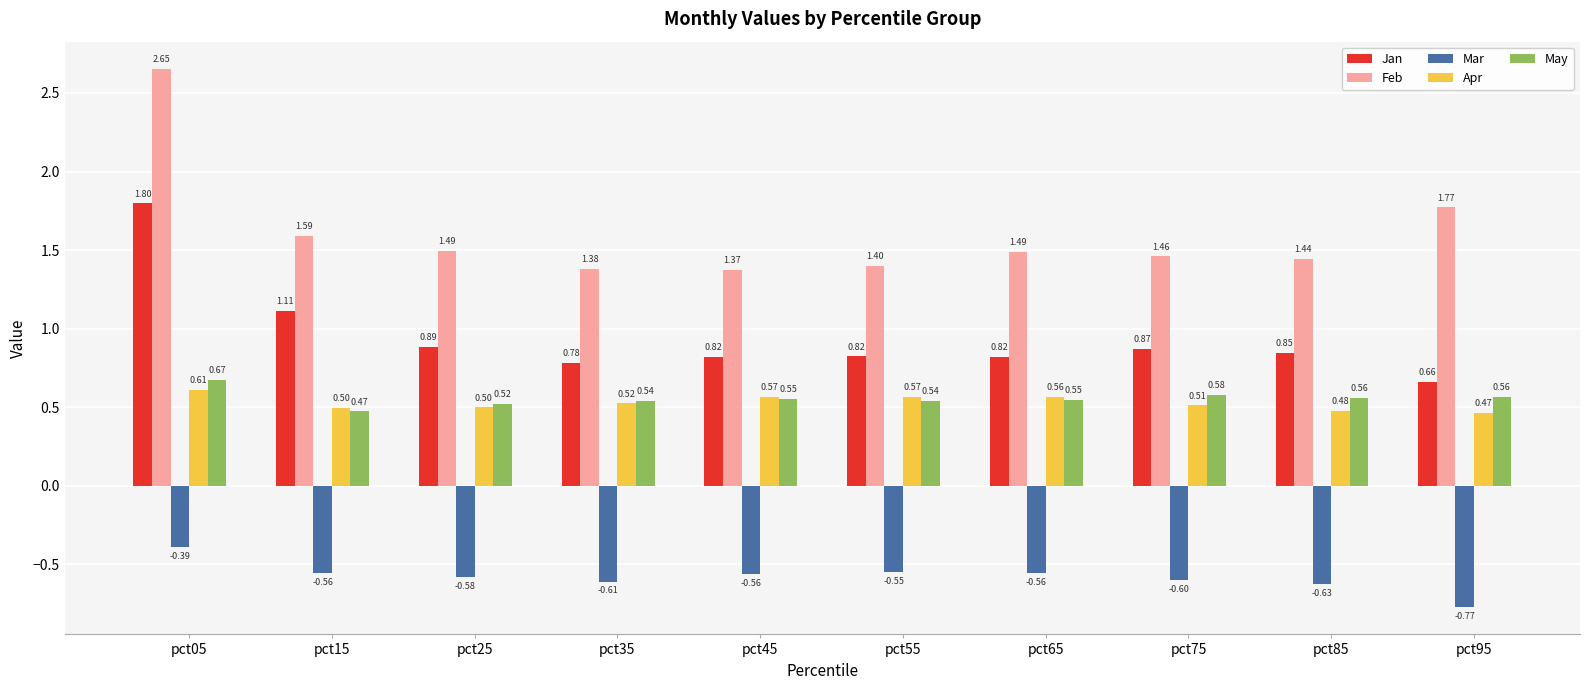

What is the difference between the maximum and second lowest values in the Jan series?

1.0